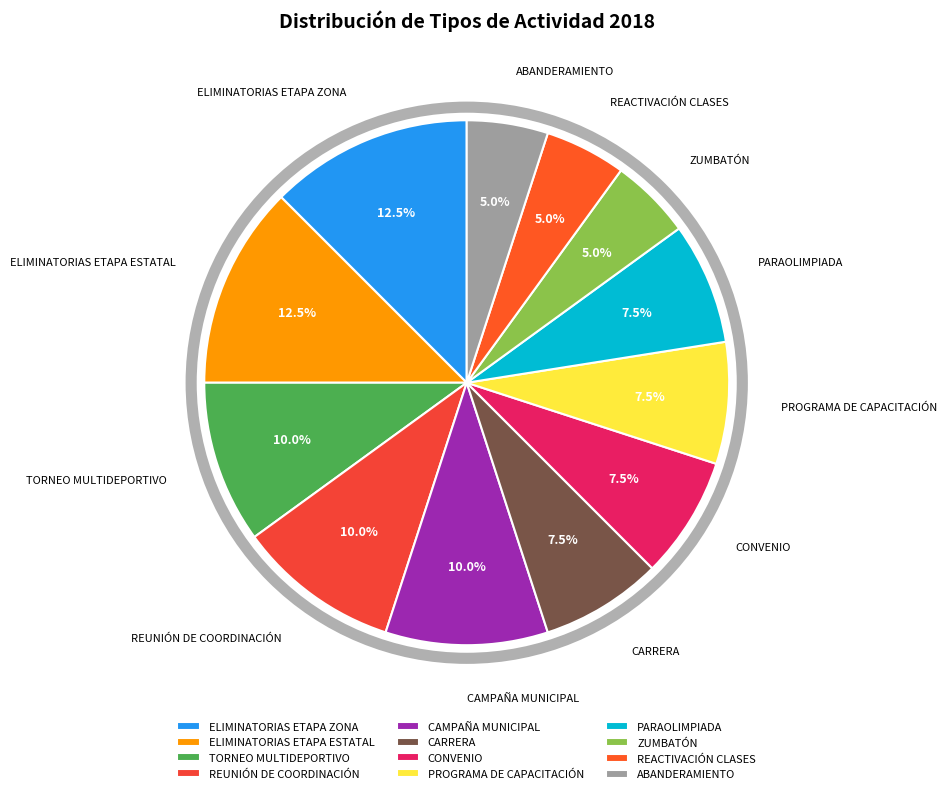

What is the total percentage of ELIMINATORIAS ETAPA ESTATAL and ZUMBATÓN?

17.5%